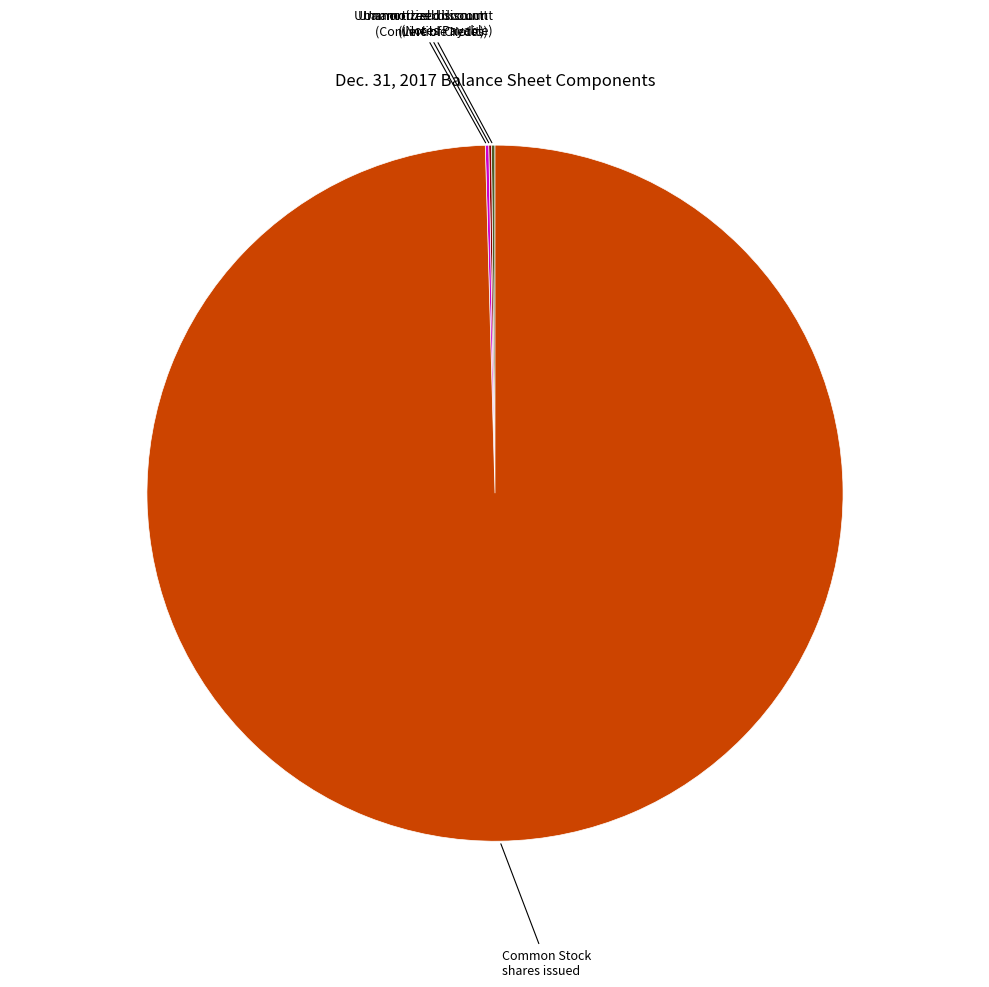

What is the largest slice in the pie chart?

Common Stock shares issued